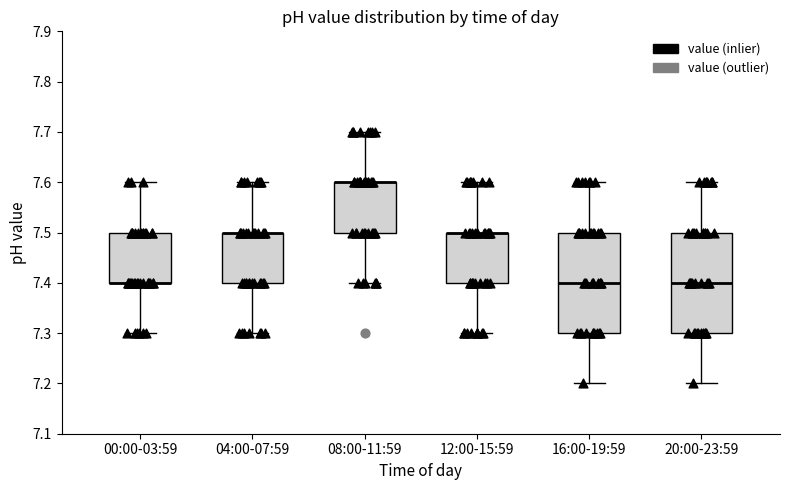

Reading left to right, read every box against the y-axis: the position of its median line, the range the box covers, and the ends of its whiskers. The values are not printed on the chart, so give them approximately, as read against the axis.

00:00-03:59: median 7.4 (drawn on the box's lower edge), box 7.4 to 7.5, whiskers 7.3 to 7.6
04:00-07:59: median 7.5 (drawn on the box's upper edge), box 7.4 to 7.5, whiskers 7.3 to 7.6
08:00-11:59: median 7.6 (drawn on the box's upper edge), box 7.5 to 7.6, whiskers 7.4 to 7.7
12:00-15:59: median 7.5 (drawn on the box's upper edge), box 7.4 to 7.5, whiskers 7.3 to 7.6
16:00-19:59: median 7.4, box 7.3 to 7.5, whiskers 7.2 to 7.6
20:00-23:59: median 7.4, box 7.3 to 7.5, whiskers 7.2 to 7.6